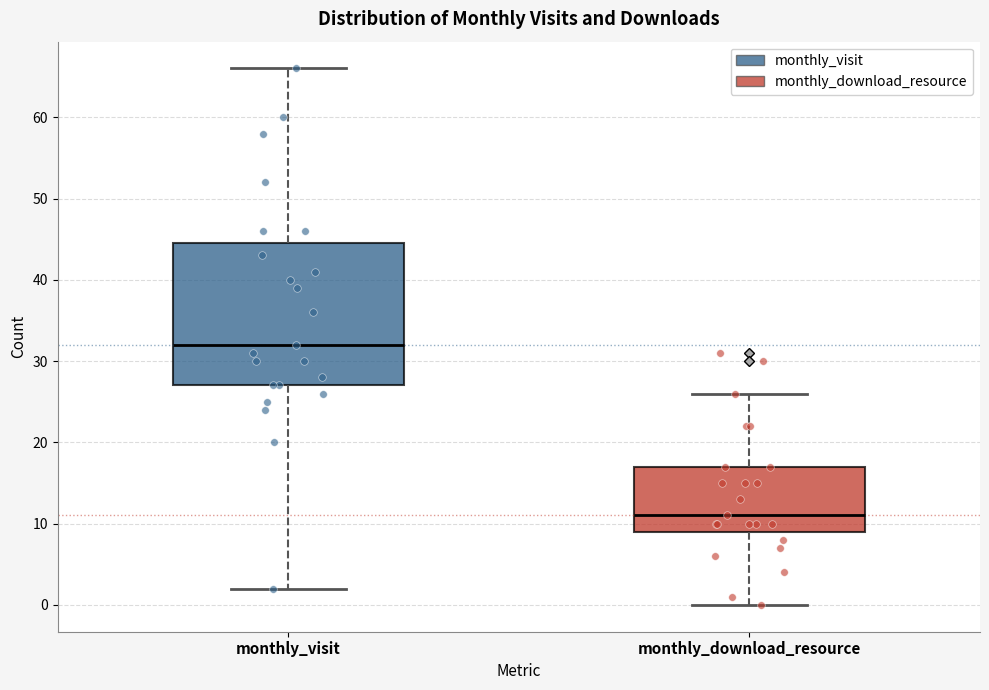

Reading left to right, transcribe this box plot: for each box, give where its median line is, the range the box spans, and where its two whiskers end, as read against the y-axis. The values are not printed on the chart, so give them approximately, as read against the axis.

monthly_visit: median 32, box 27 to 45, whiskers 2 to 66
monthly_download_resource: median 11, box 9 to 17, whiskers 0 to 26